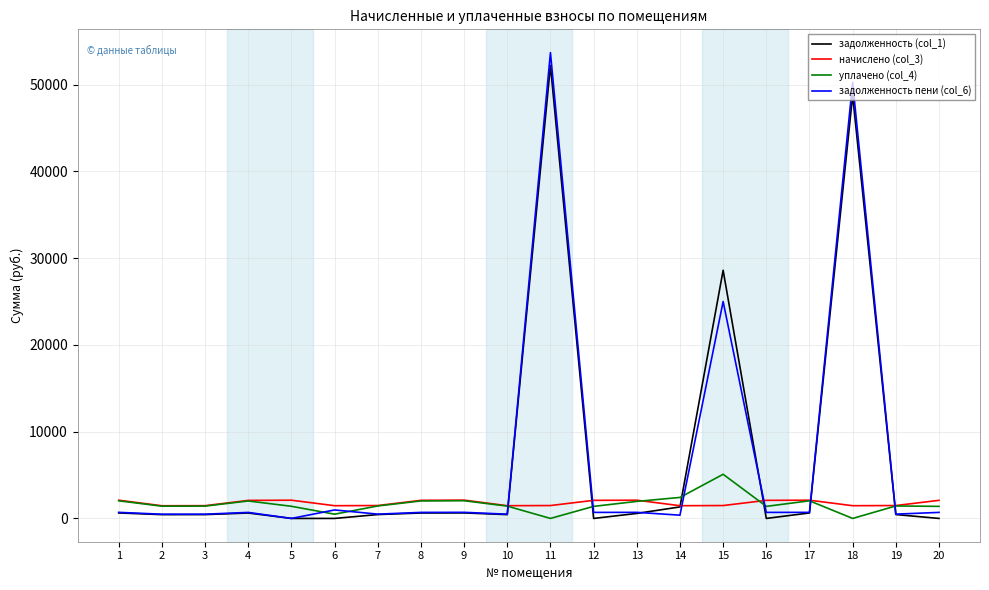

True or false: задолженность (col_1) has more than 2 interior local peaks.

True